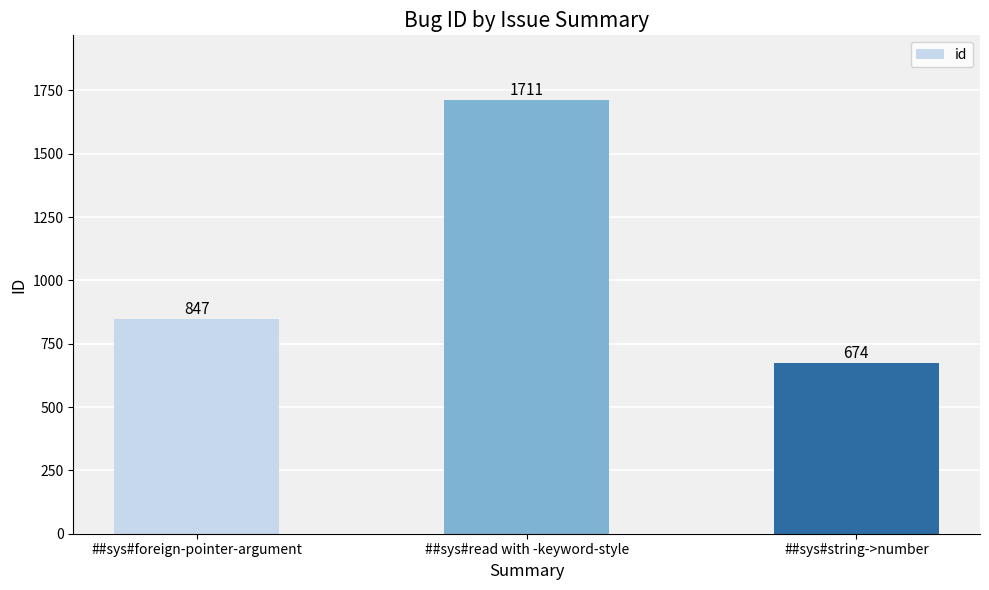

Count the number of data series in this chart.

1